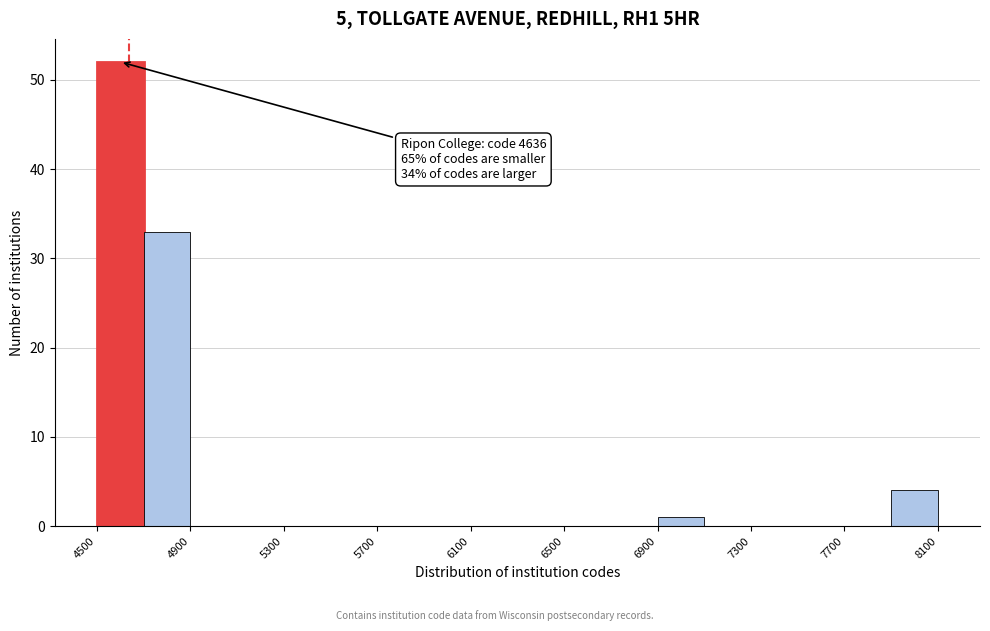

Which range on the x-axis has the tallest bar?

4500 to 4700